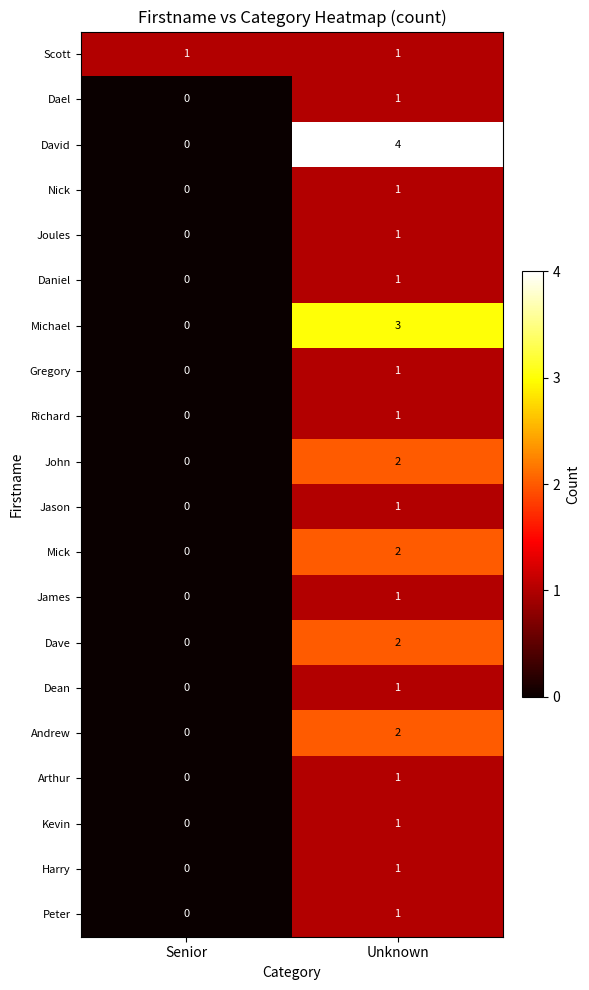

The value of Dave at Senior is 0. True or false?

True